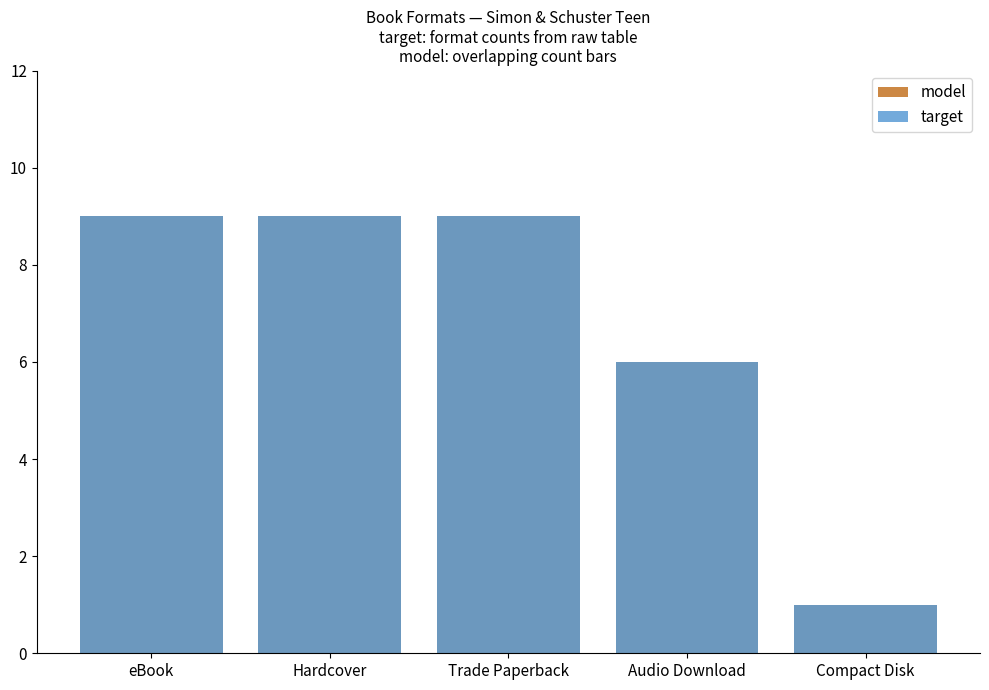

Are the bars horizontal?

No